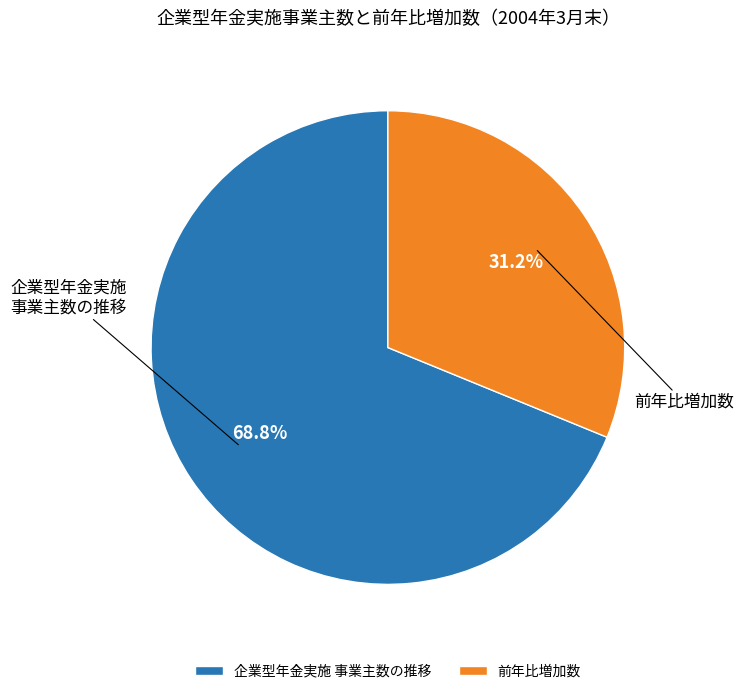

To the nearest percent, what is the difference between the largest and smallest slice percentages?

38%